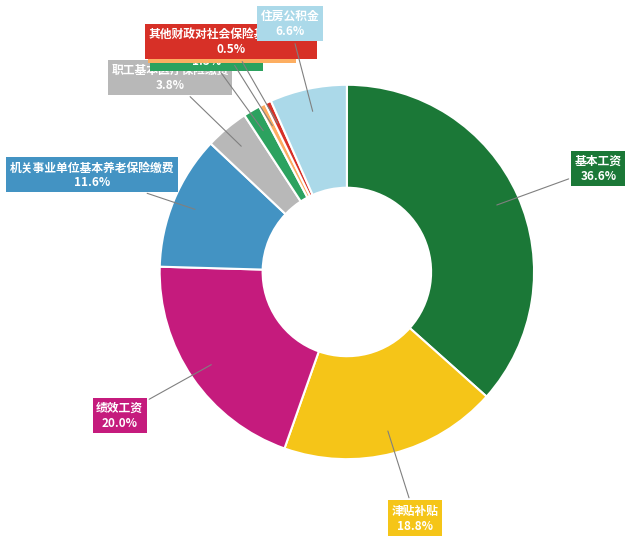

Count the number of slices in the pie.

9